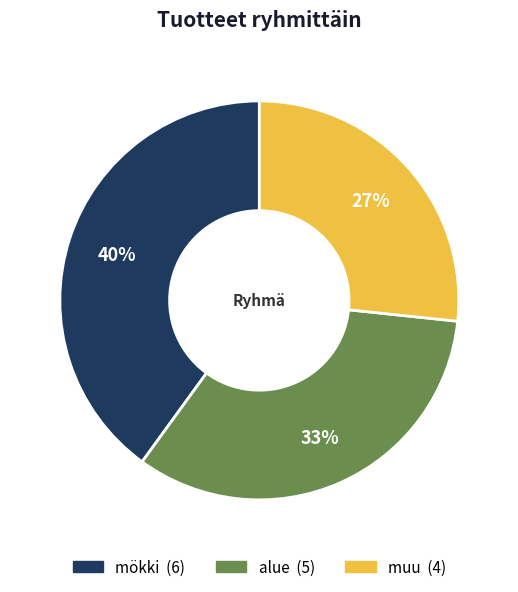

Is there any slice that represents more than half of the pie?

No